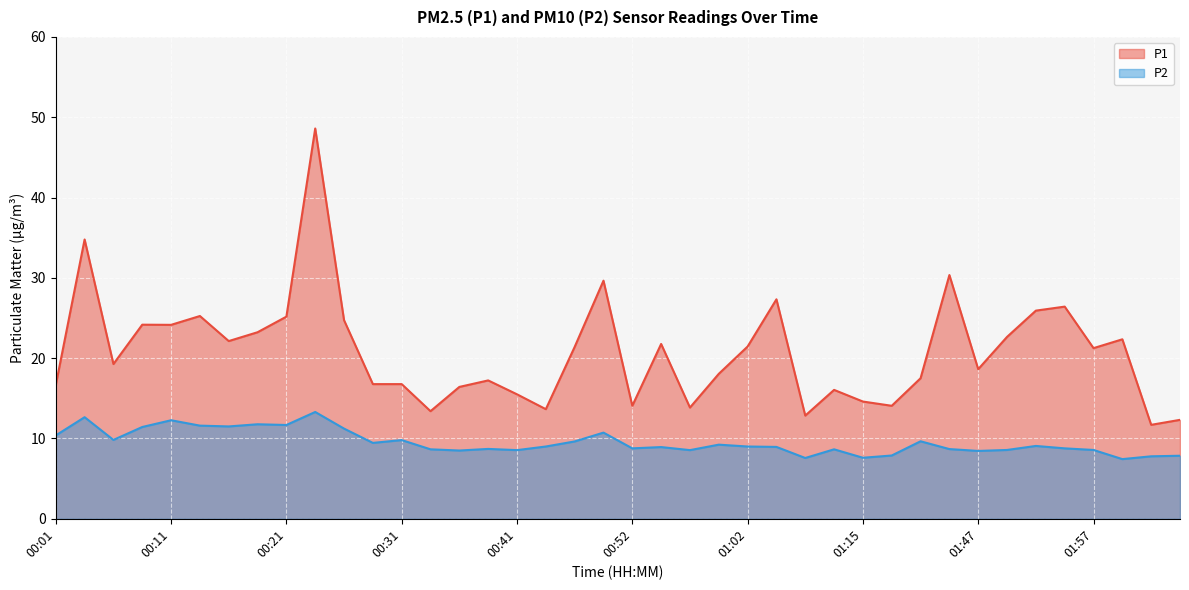

What is the average value of the P1 series?

20.8